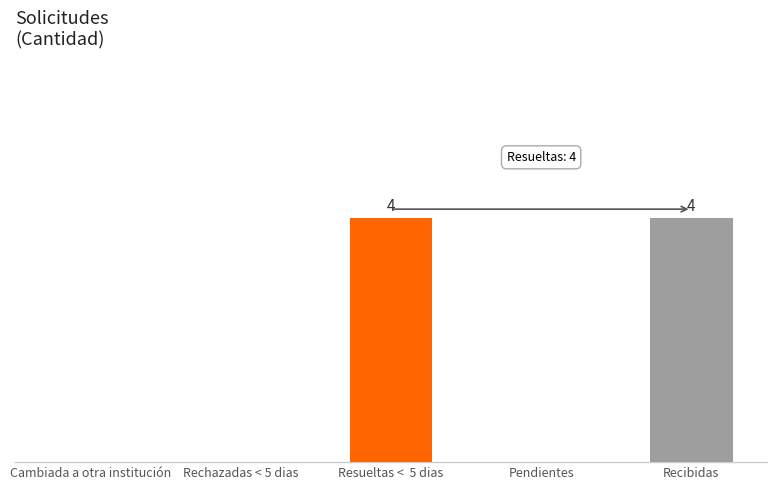

Where is the data nearest to the value 2?

Cambiada a otra institución